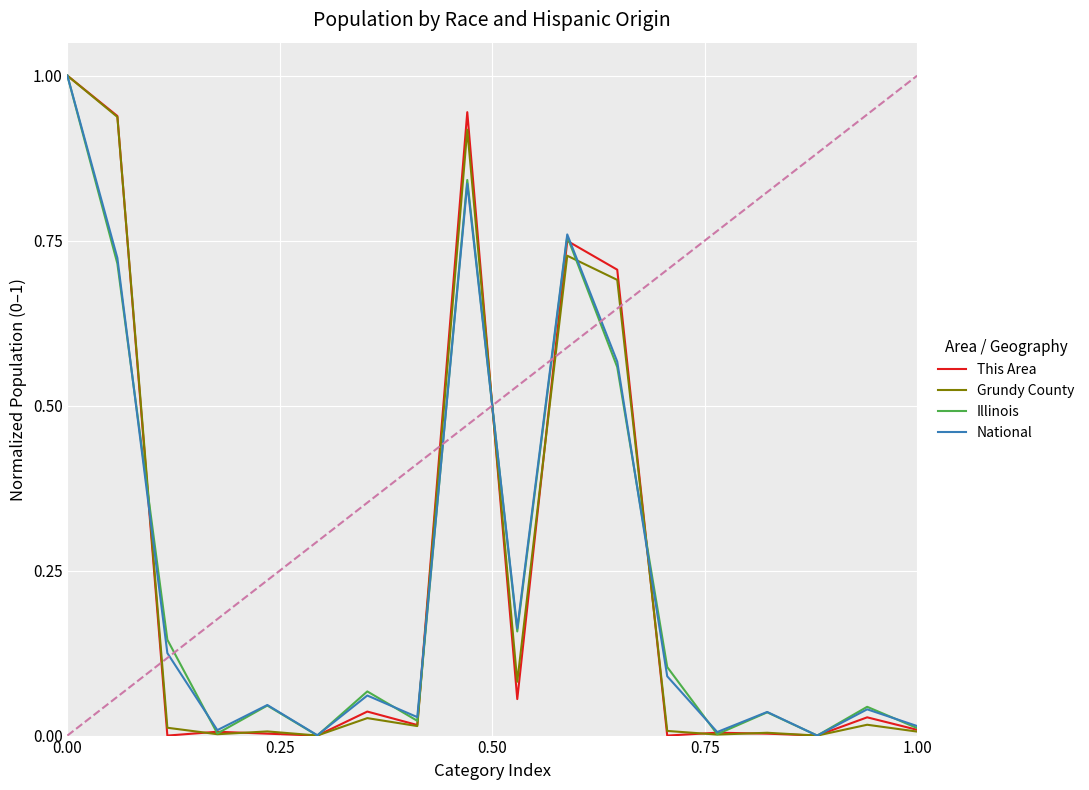

True or false: Grundy County has more than 2 points higher than both neighbors.

True